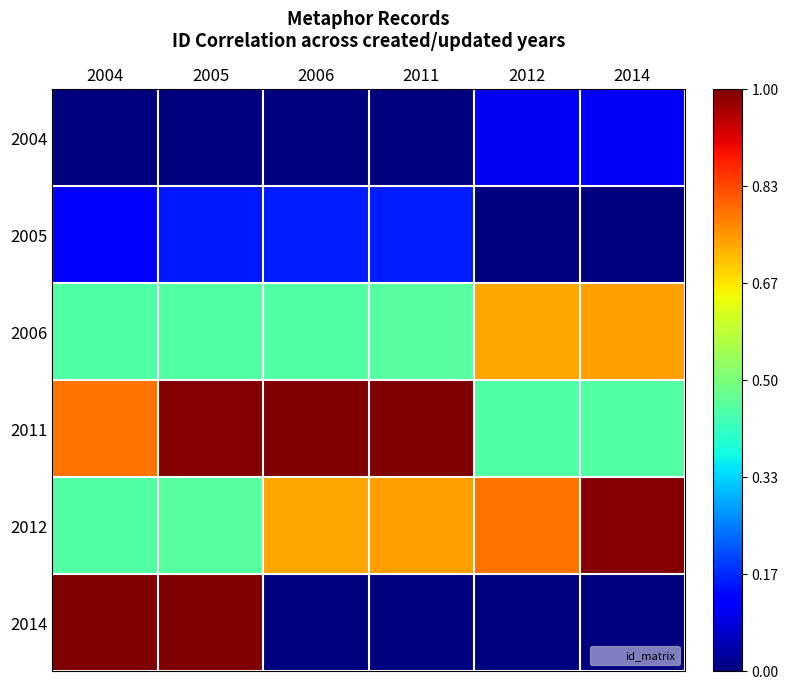

List the series in order of their peak value, highest first.

2011, 2014, 2012, 2006, 2005, 2004